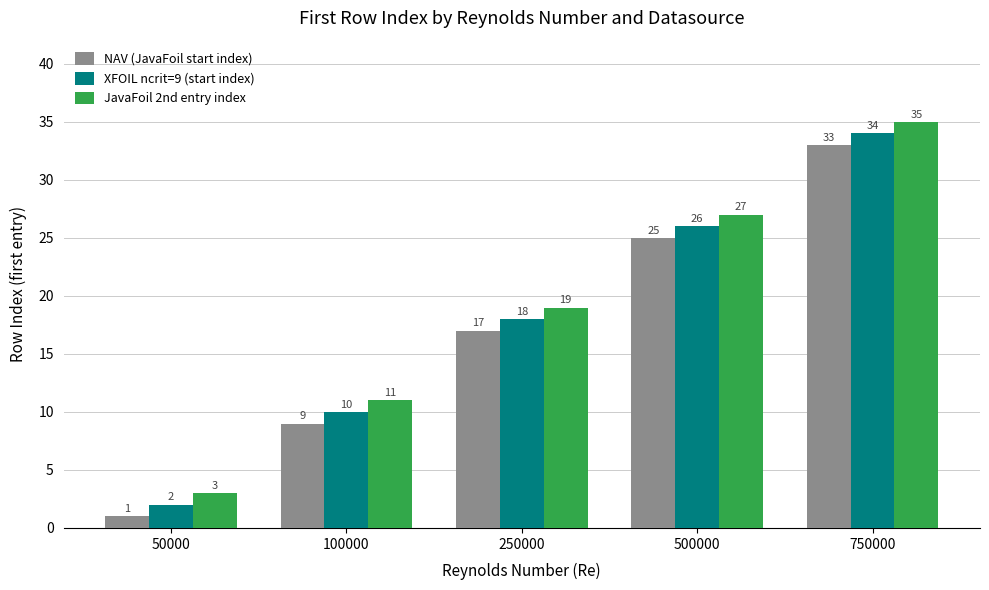

Reading left to right, extract all data points from this chart.

NAV (JavaFoil start index): 1	9	17	25	33
XFOIL ncrit=9 (start index): 2	10	18	26	34
JavaFoil 2nd entry index: 3	11	19	27	35